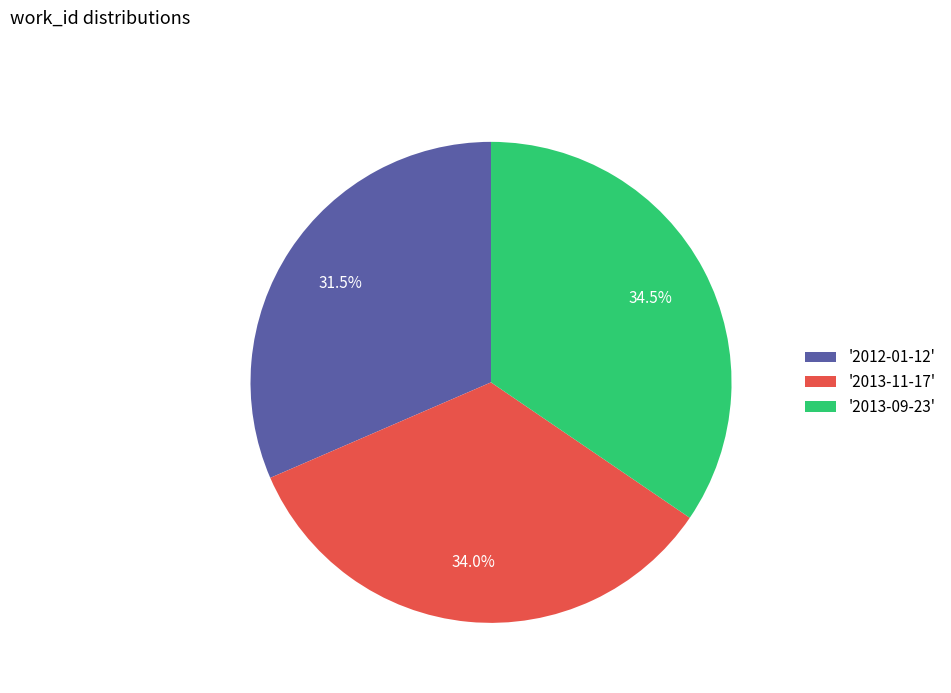

How much of the chart is everything except '2013-09-23'?

65.5%